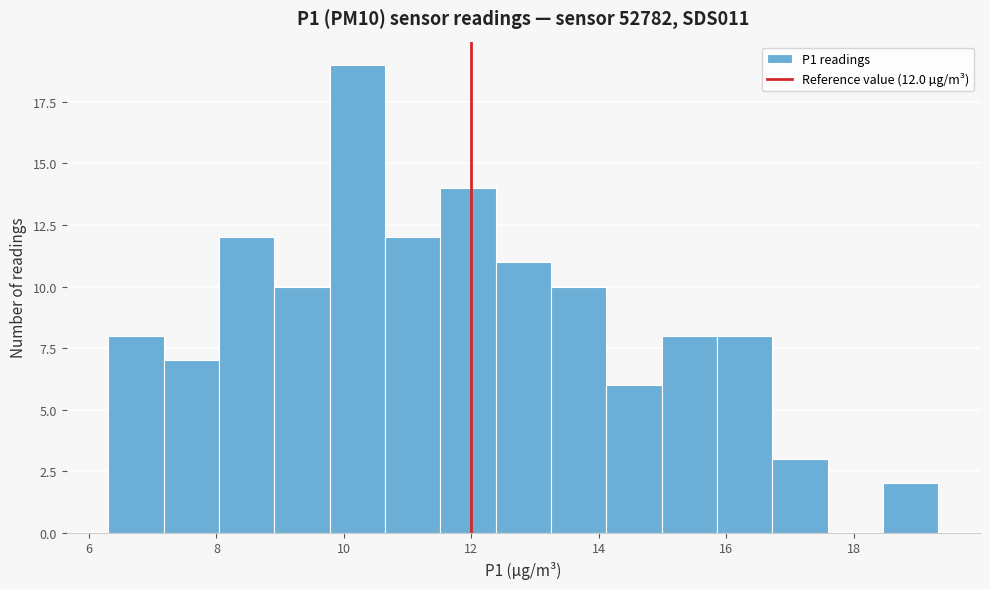

Which range on the x-axis has the tallest bar?

9.8 to 10.6